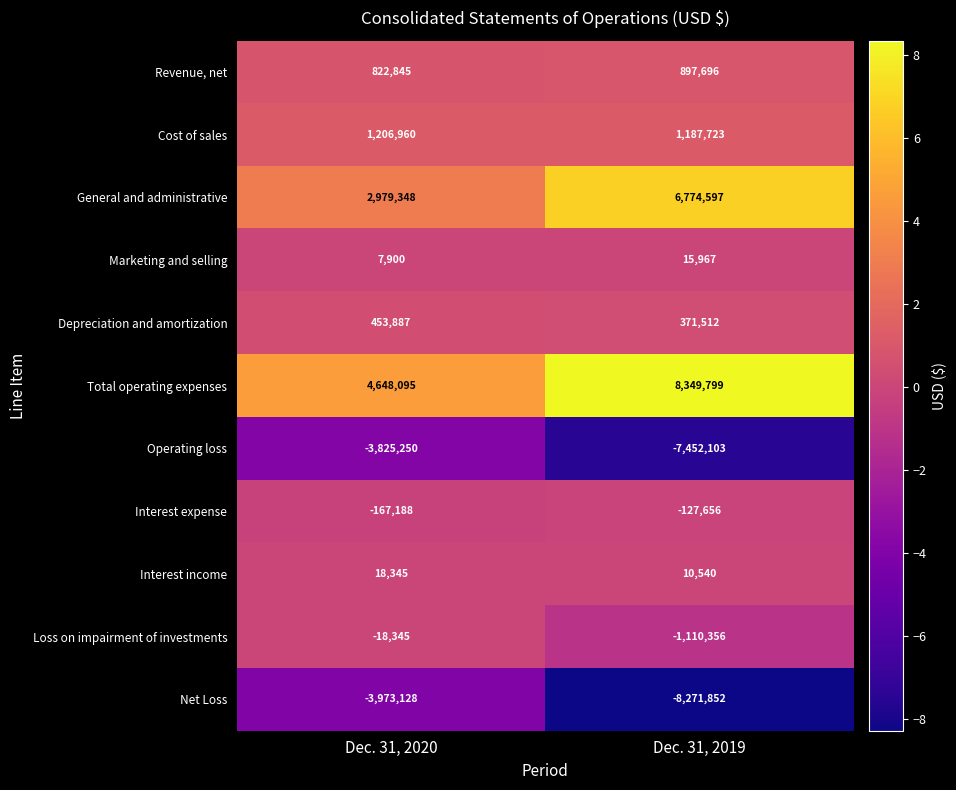

Which series has the largest range (max minus min)?

Net Loss